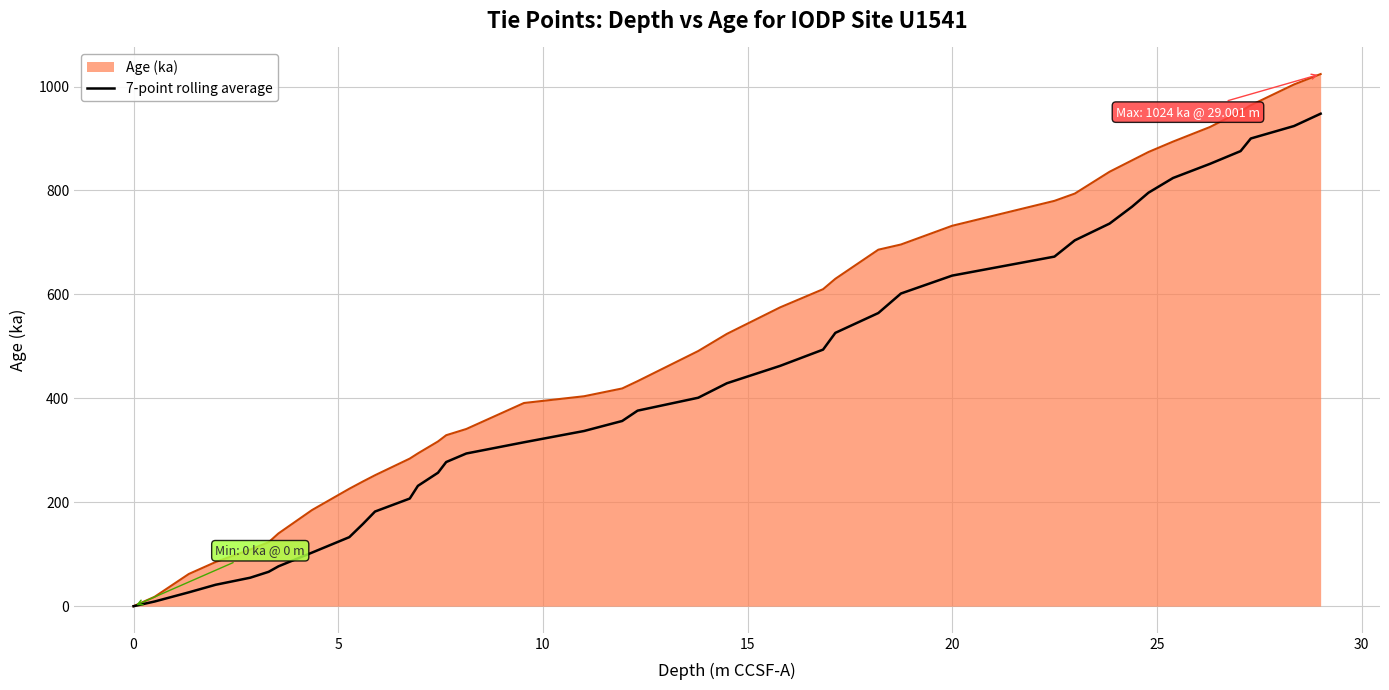

Which series has the largest total across all categories?

Age (ka)